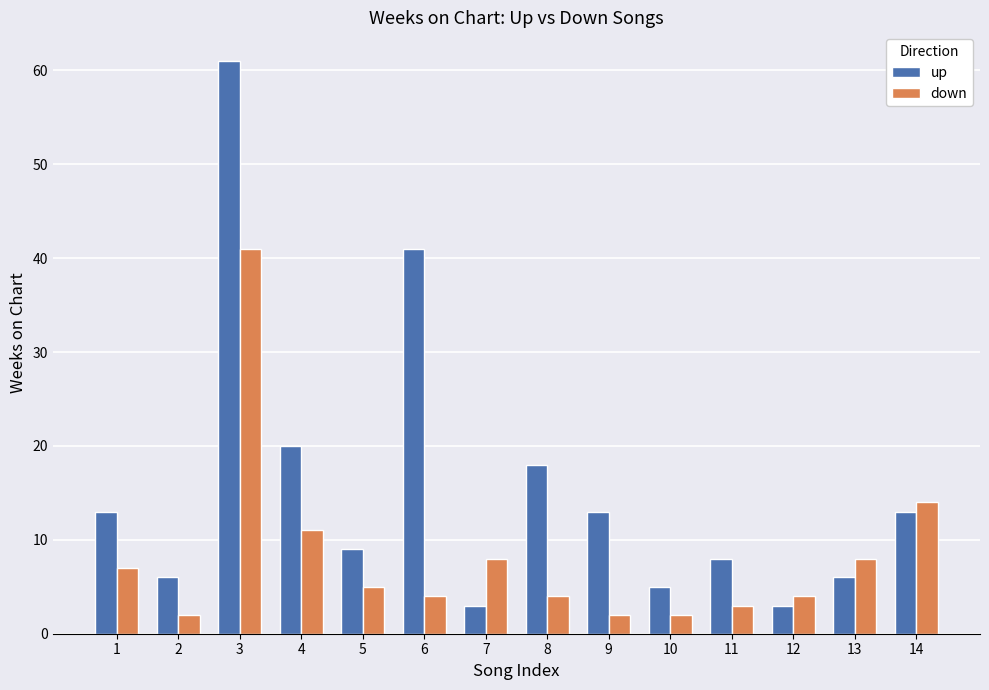

What is the difference between the maximum and second lowest values in the up series?

58